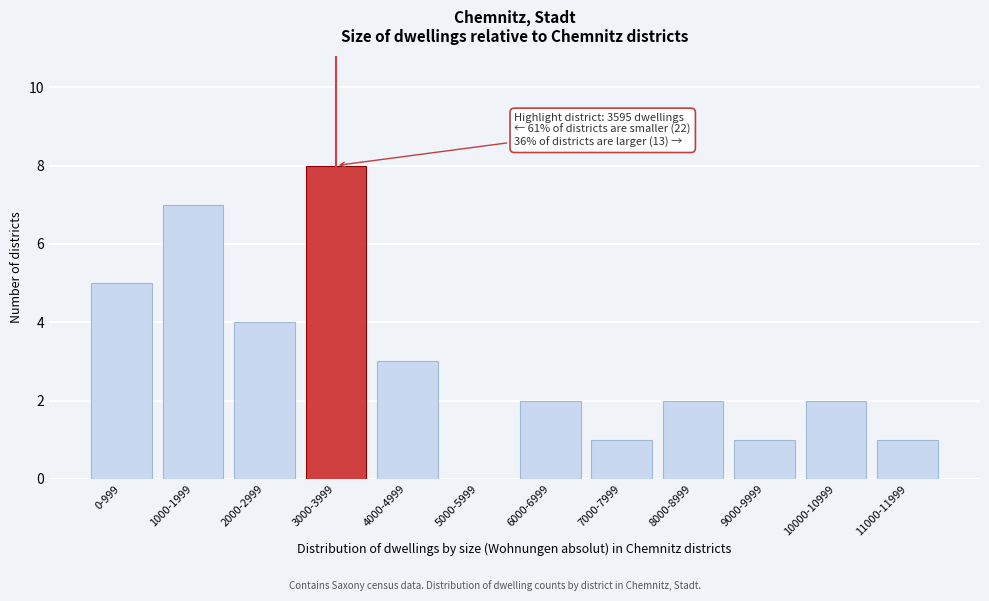

Reading left to right, list all the values displayed in this chart.

0-999=5	1000-1999=7	2000-2999=4	3000-3999=8	4000-4999=3	5000-5999=0	6000-6999=2	7000-7999=1	8000-8999=2	9000-9999=1	10000-10999=2	11000-11999=1